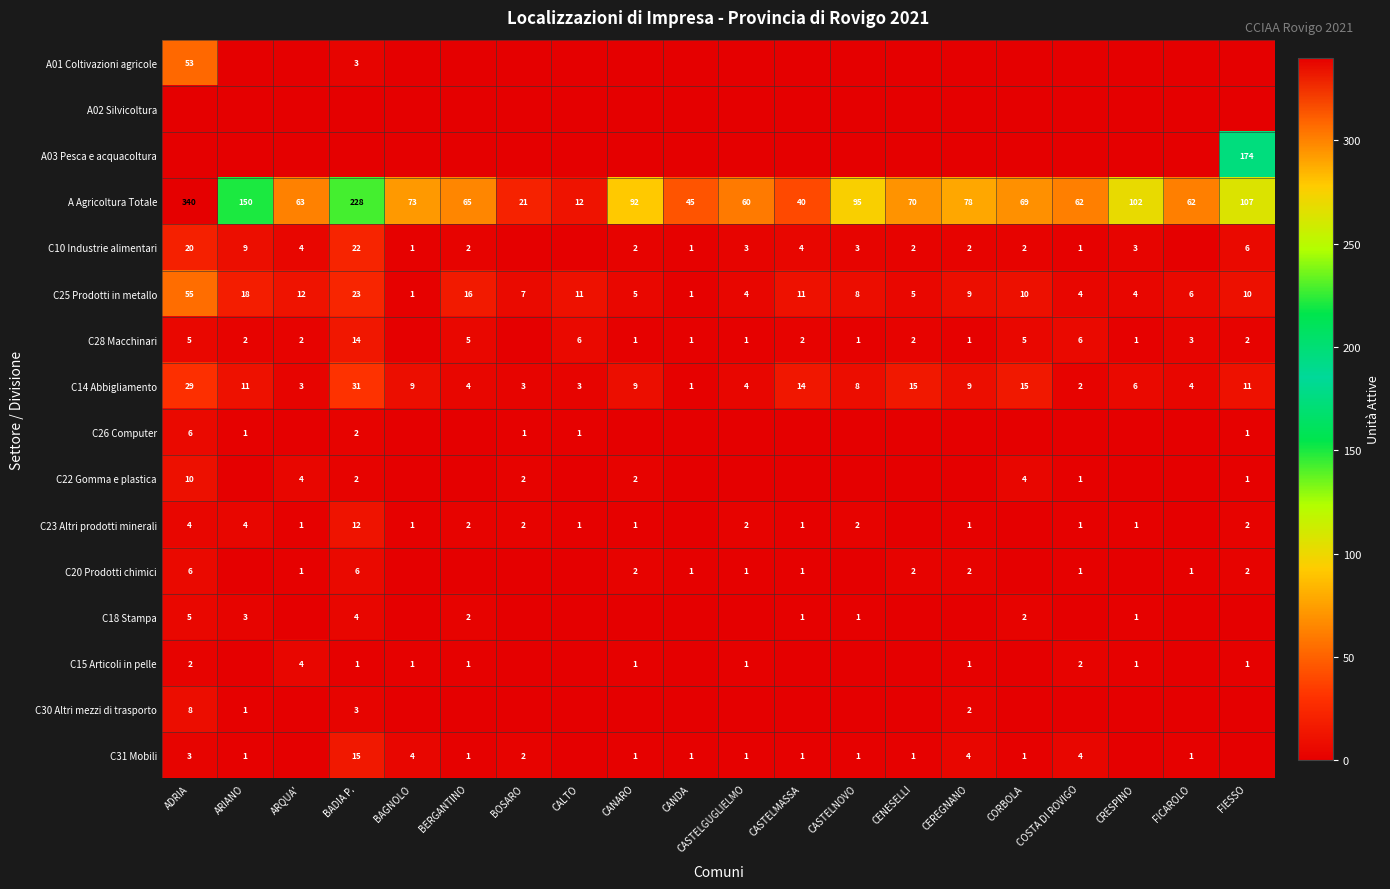

The value of C31 Mobili at FICAROLO is 2. True or false?

False